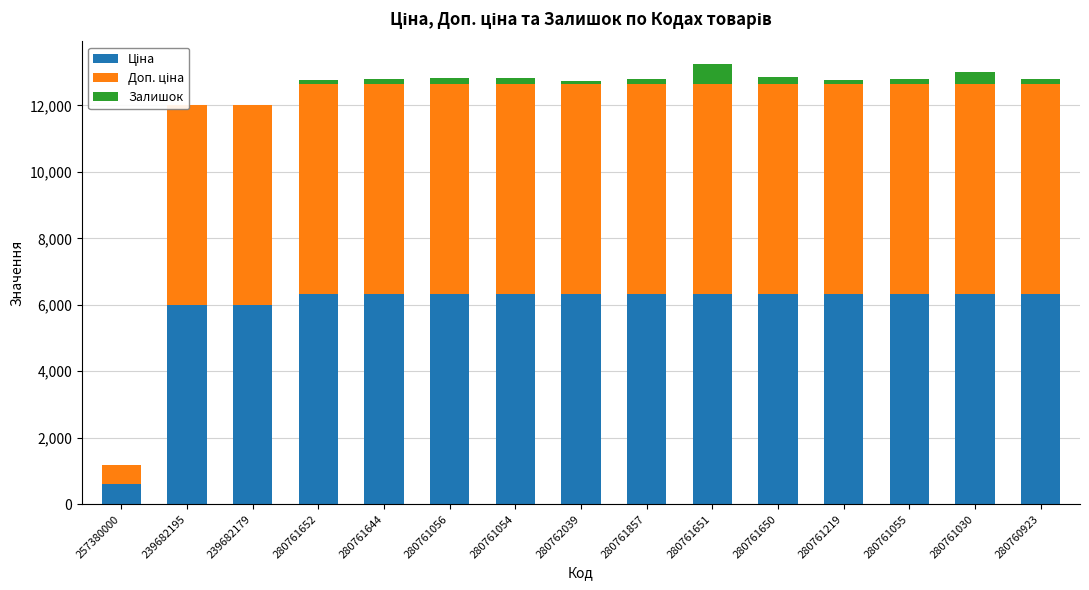

What is the difference between the Доп. ціна values at 280761219 and 239682179?

320.6